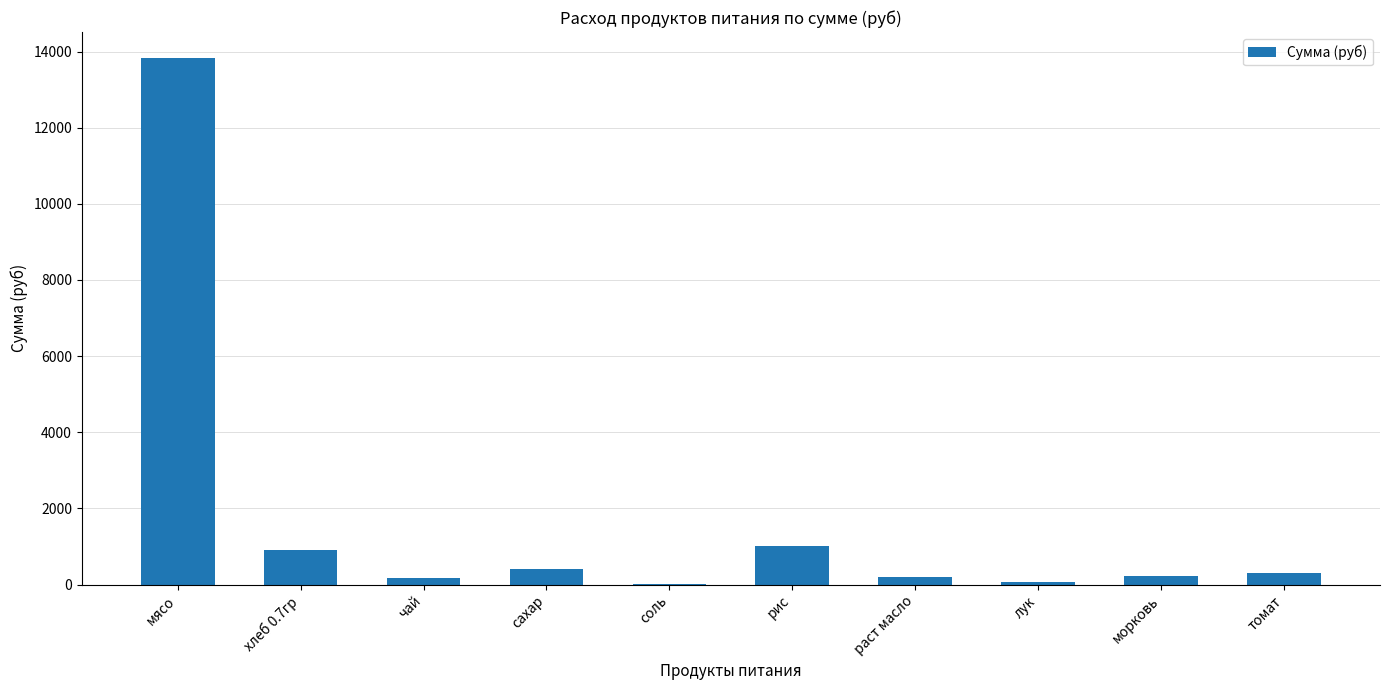

How many data points are above 294?

5